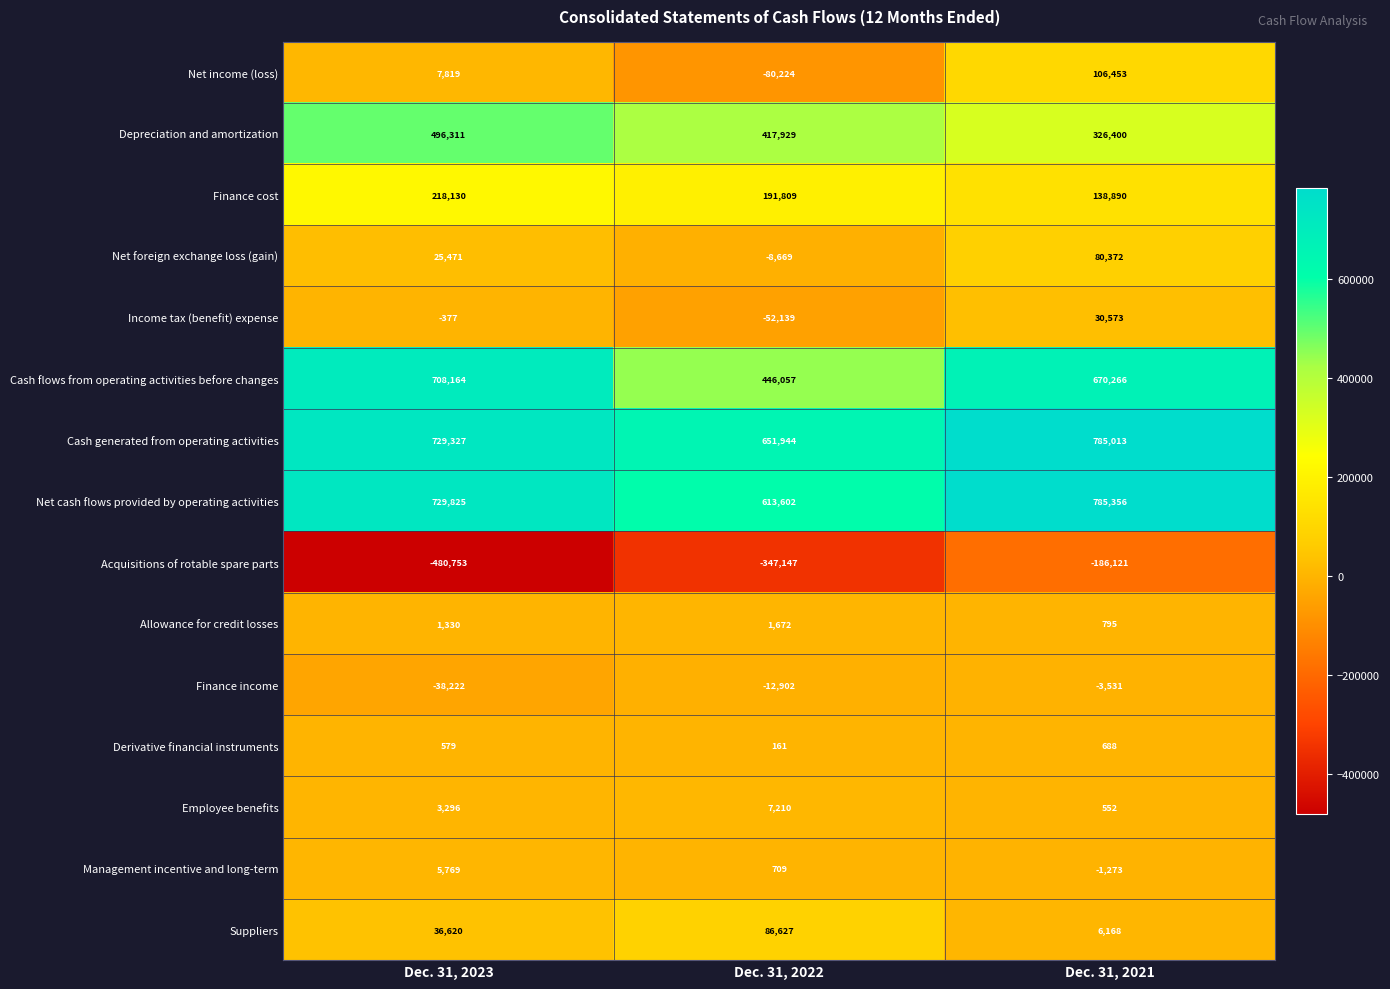

How many values in the Cash flows from operating activities before changes series are below 670266?

1